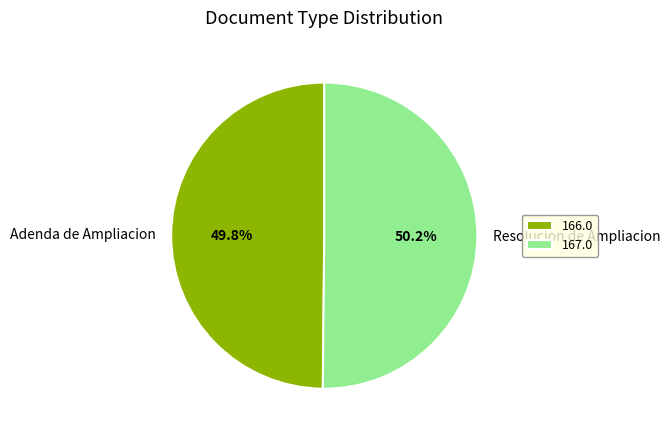

Approximately how many times larger is the value at Resolucion de Ampliacion compared to Adenda de Ampliacion?

1.0